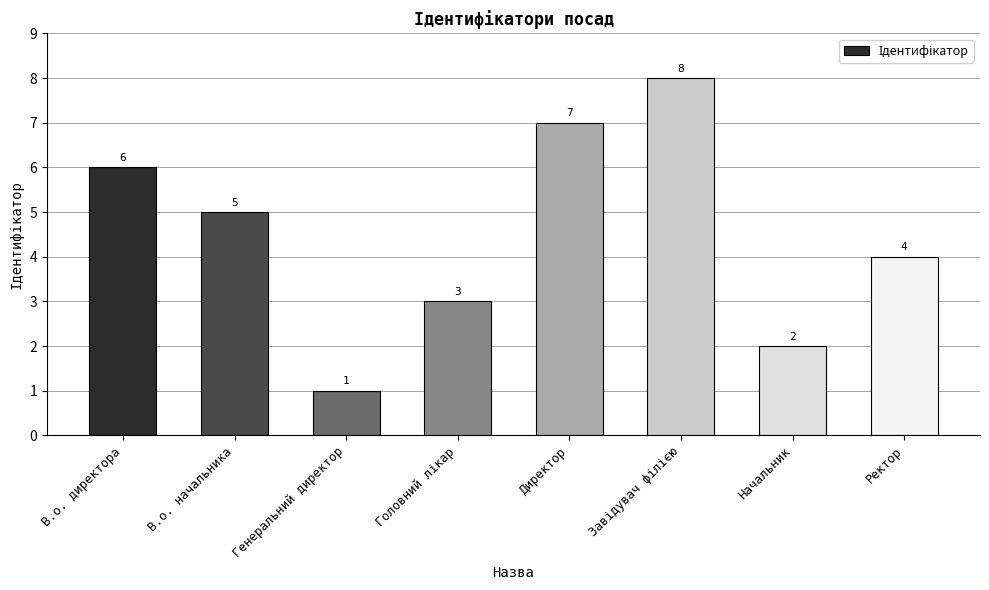

How many series are shown in this chart?

1